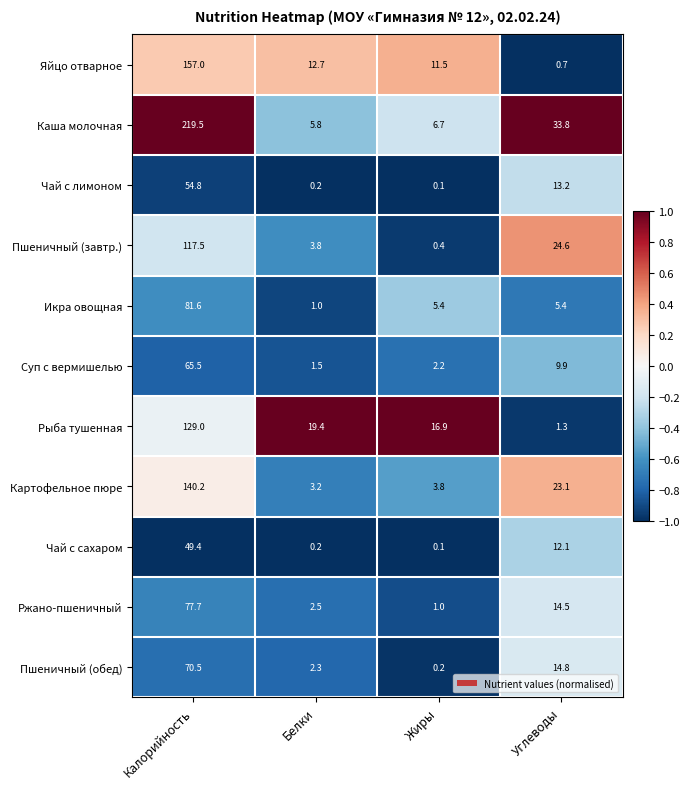

Which label corresponds to the largest value in the chart?

Калорийность